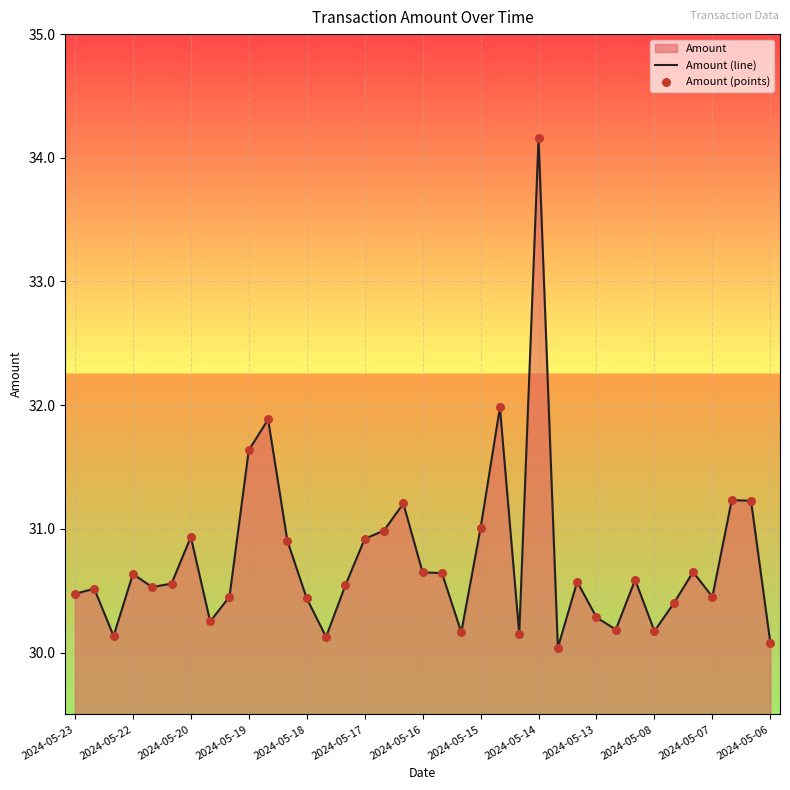

Which series reaches the minimum Y coordinate?

Amount (line)